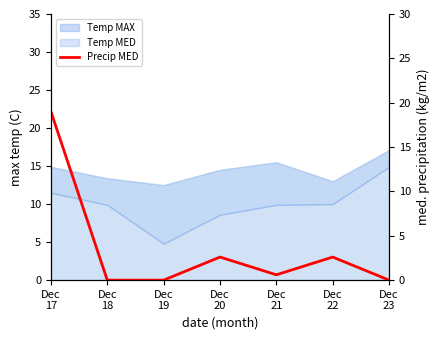

What is the sum of all values?

24.8